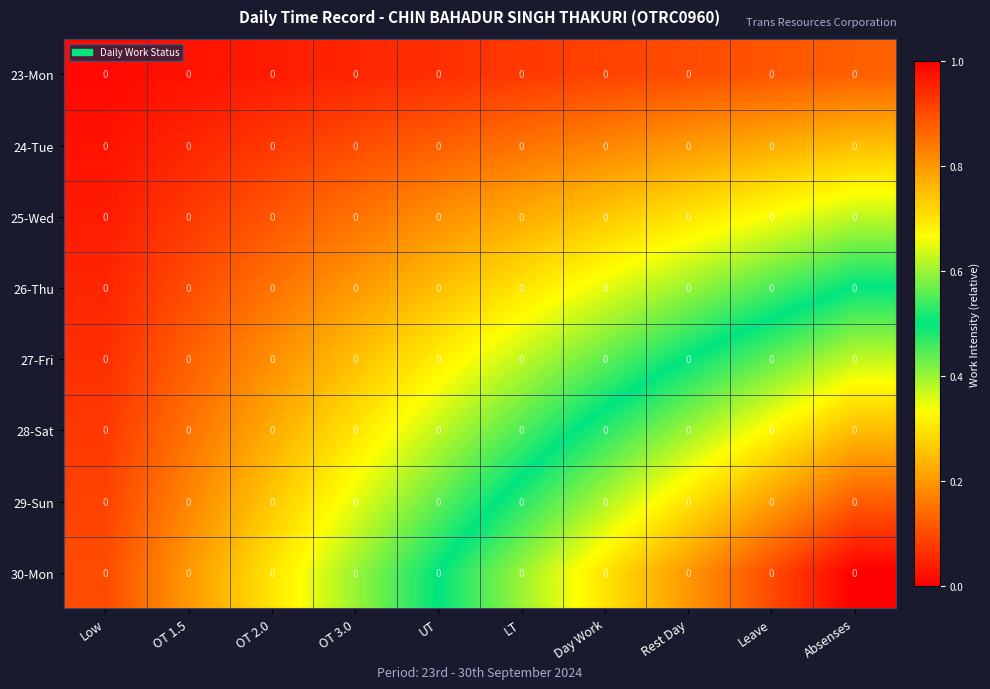

Which series has the largest total across all categories?

30-Mon